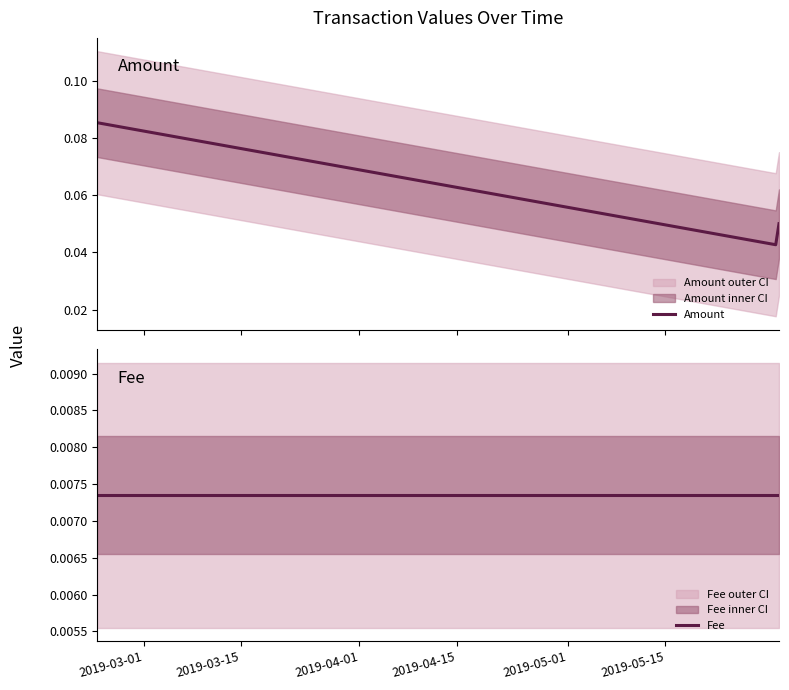

The value of Amount at 2019-04-01 is 0.1. True or false?

False